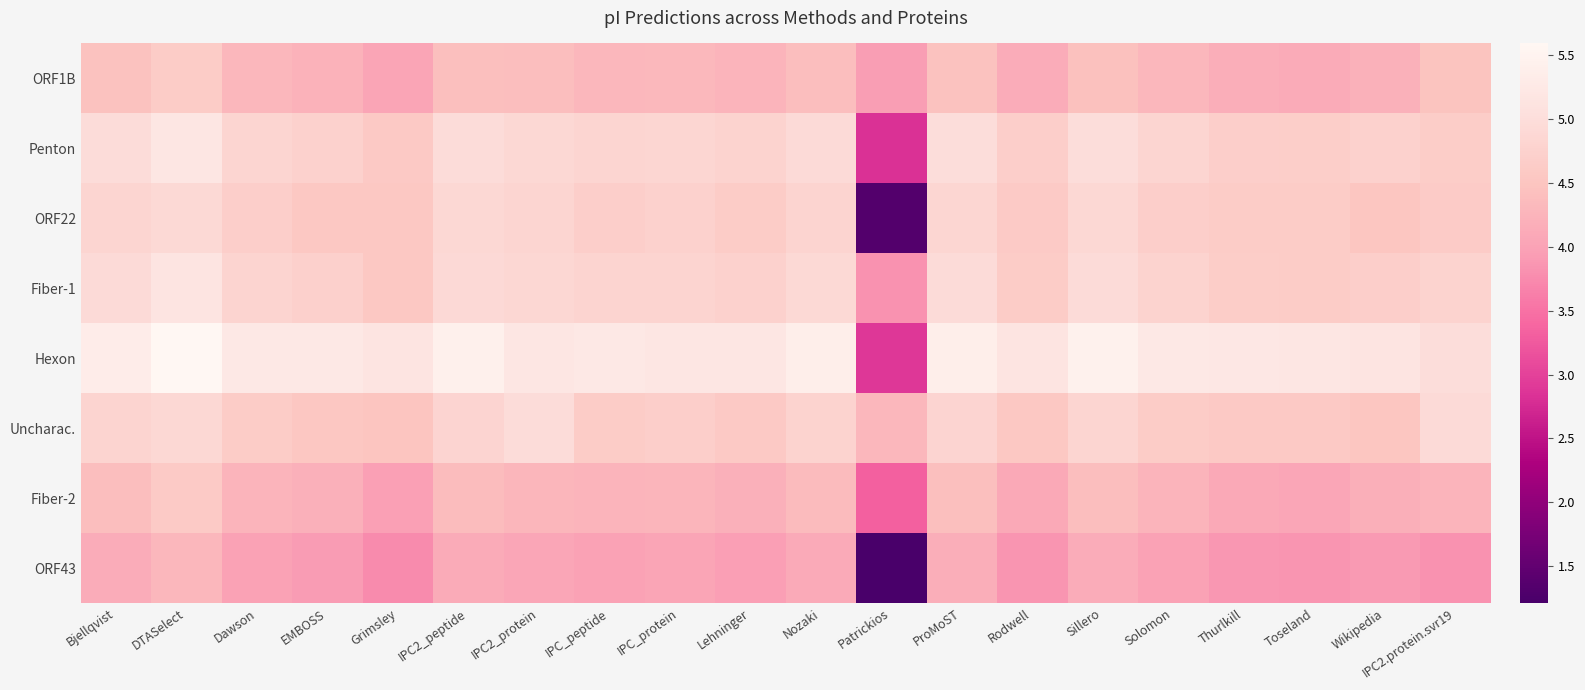

What is the maximum value shown in the chart?

5.6